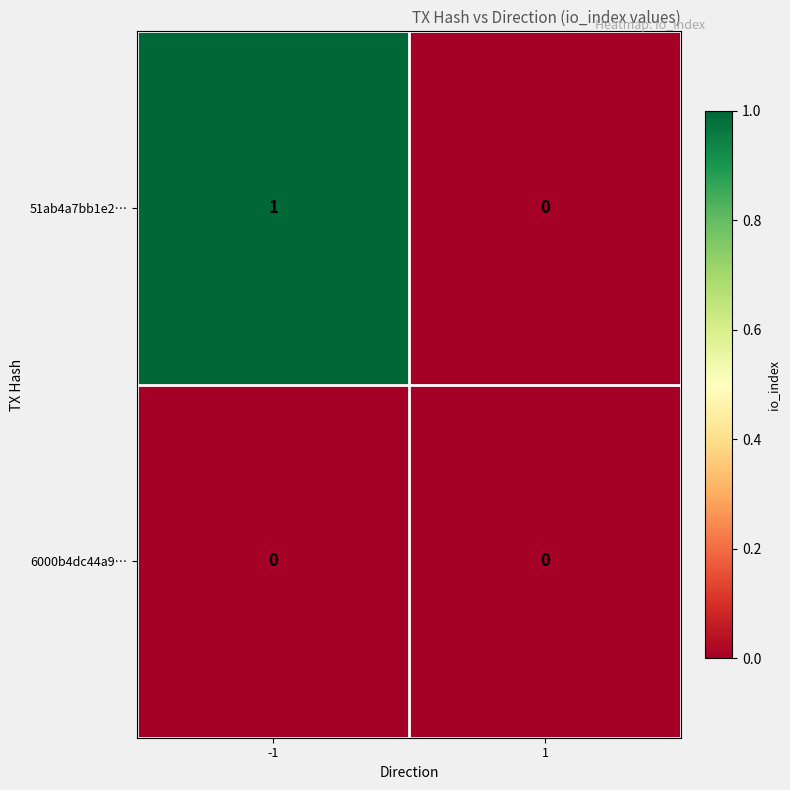

Which series has the largest range (max minus min)?

51ab4a7bb1e2…